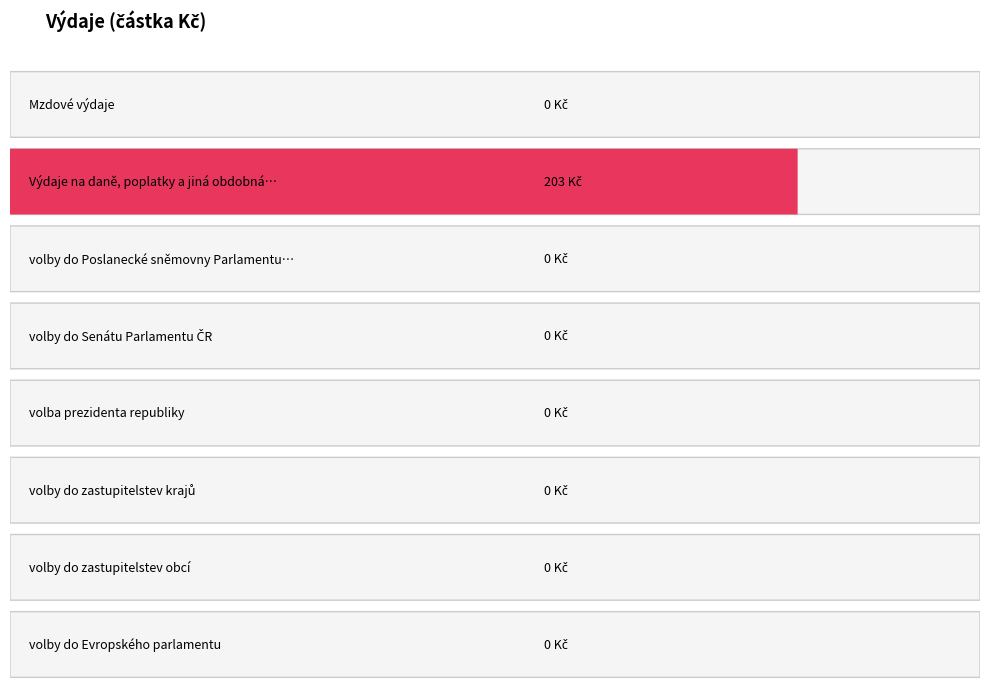

Reading right to left, extract all data points from this chart.

0	0	0	0	0	0	203	0